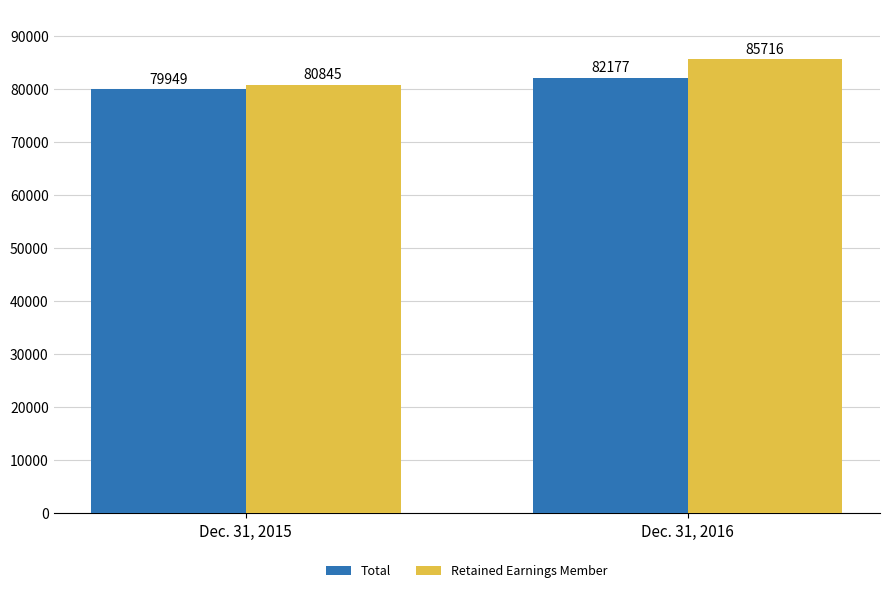

Is it true that Retained Earnings Member equals 55931 at Dec. 31, 2015?

False